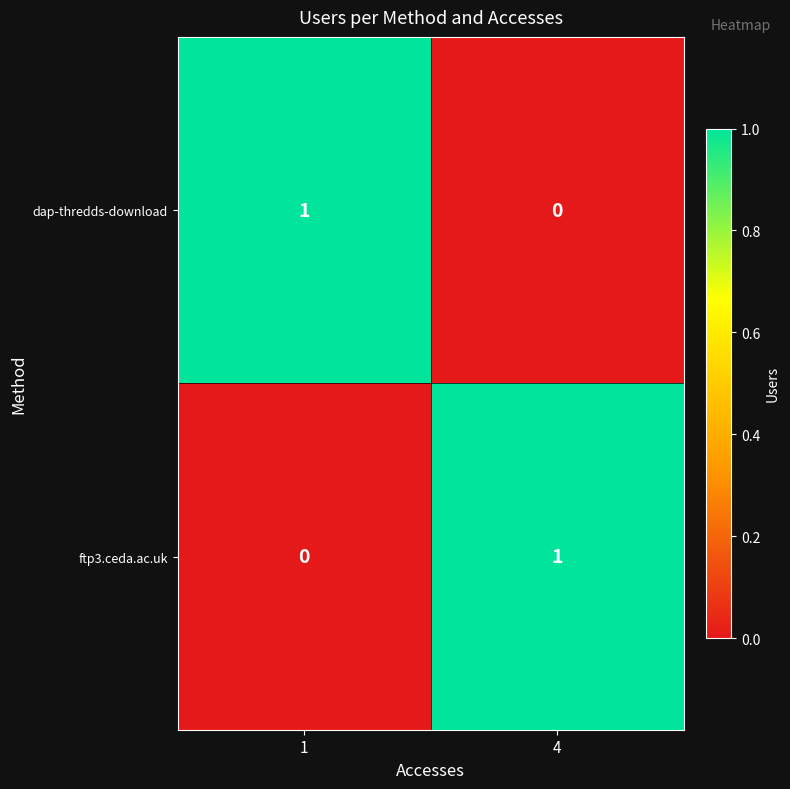

Rank the categories by dap-thredds-download value from highest to lowest.

1, 4